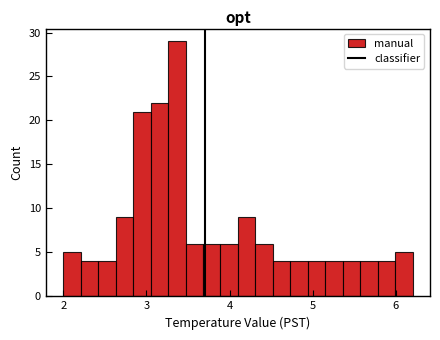

Around what value on the x-axis is the tallest bar? Give the approximate position of its centre, as read against the axis.

3.4